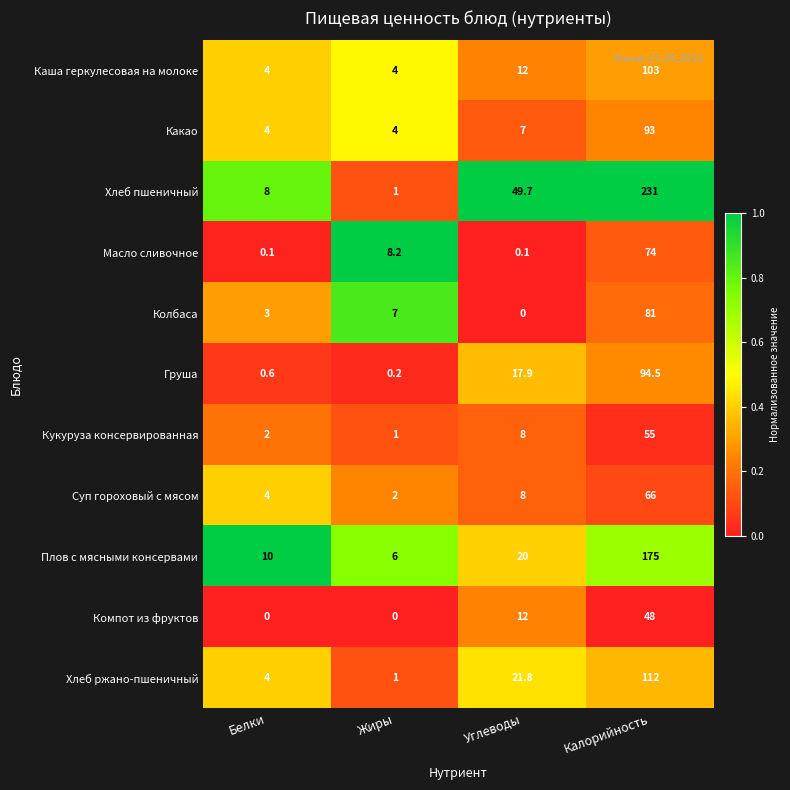

Rank the categories by Колбаса value from lowest to highest.

Углеводы, Белки, Жиры, Калорийность